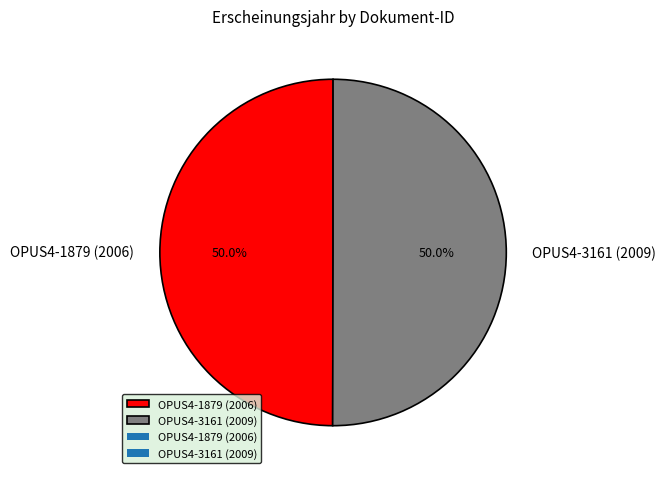

To the nearest percent, what percentage of the pie is OPUS4-1879 (2006)?

50%